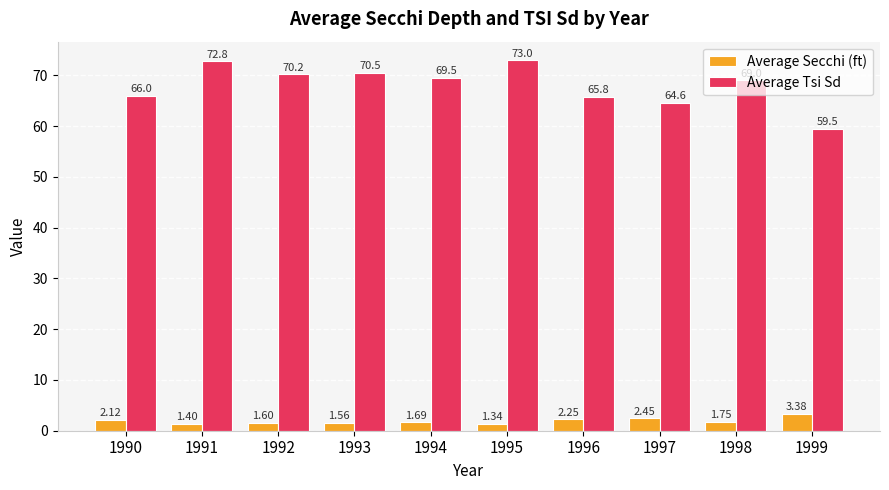

Rank the series by their maximum value, from highest to lowest.

Average Tsi Sd, Average Secchi (ft)